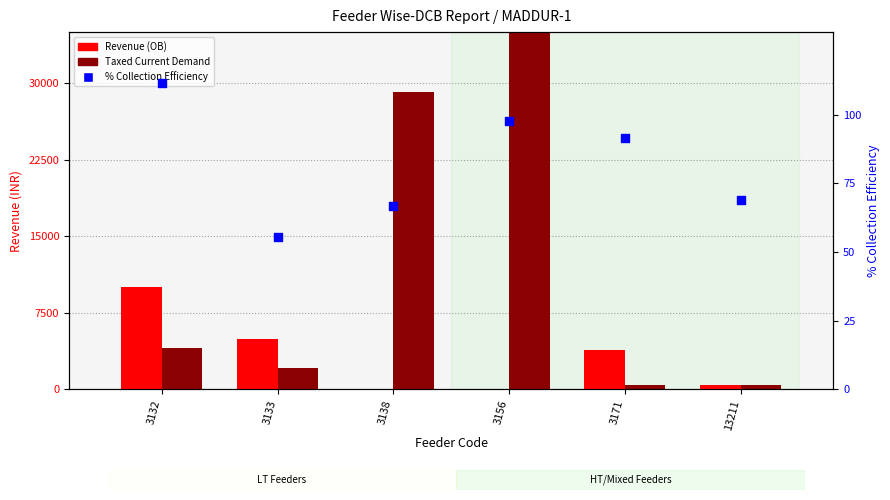

At how many categories does at least one series exceed 32700?

1